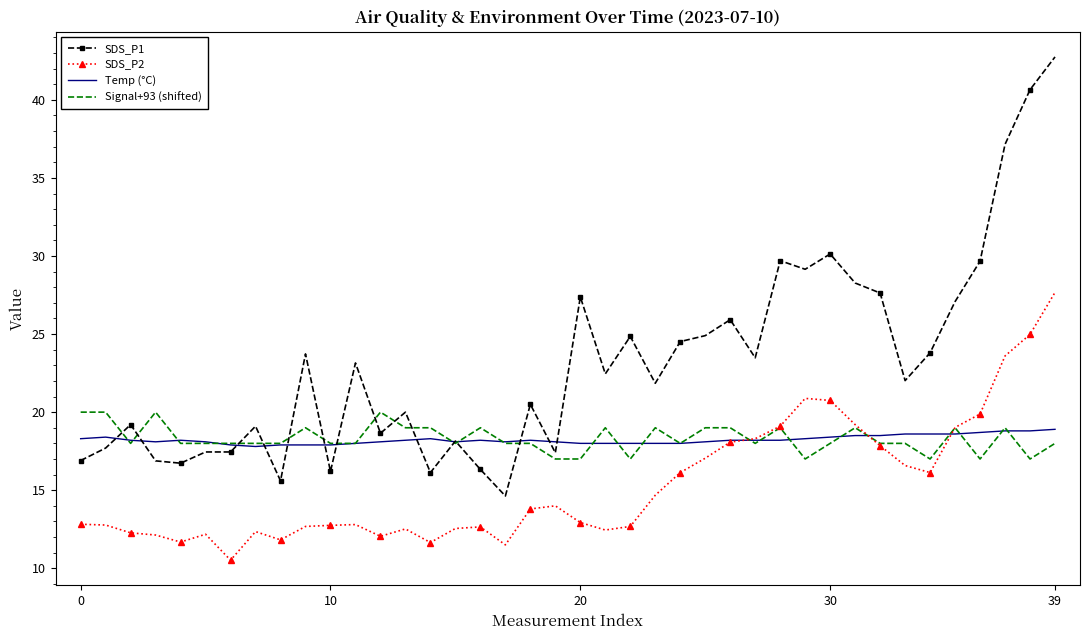

Which series has the largest range (max minus min)?

SDS_P1